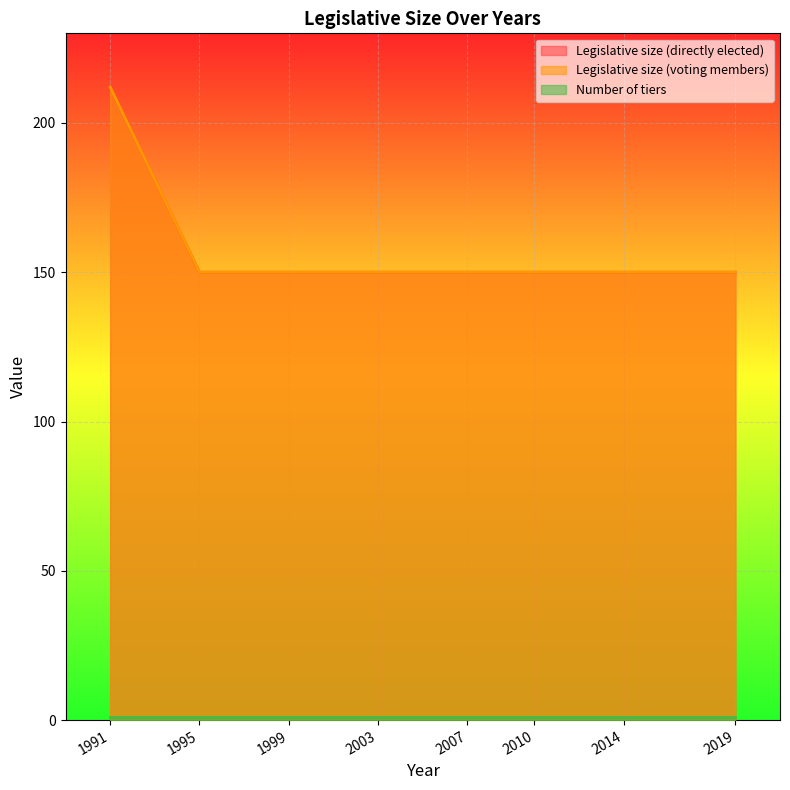

What is the difference between the maximum and minimum values in the Legislative size (voting members) series?

62